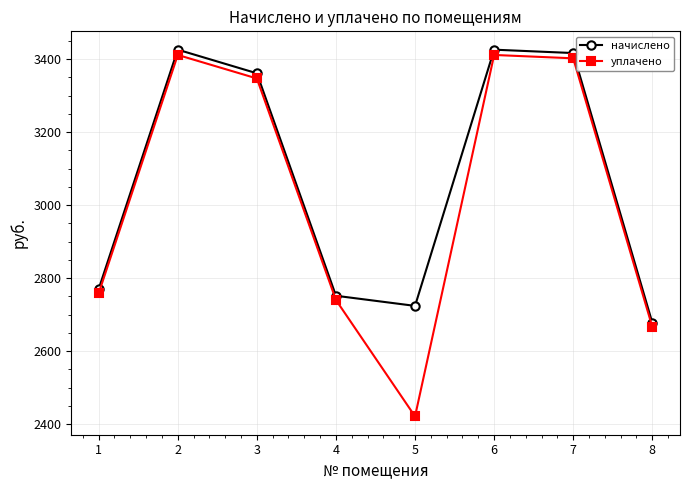

True or false: начислено has more than 1 interior local peaks.

True